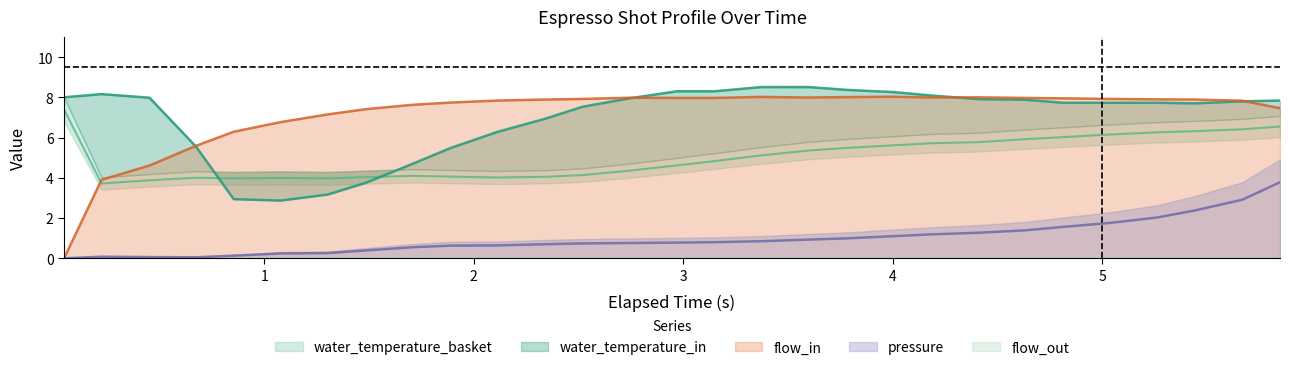

True or false: pressure and water_temperature_in cross at least once.

False